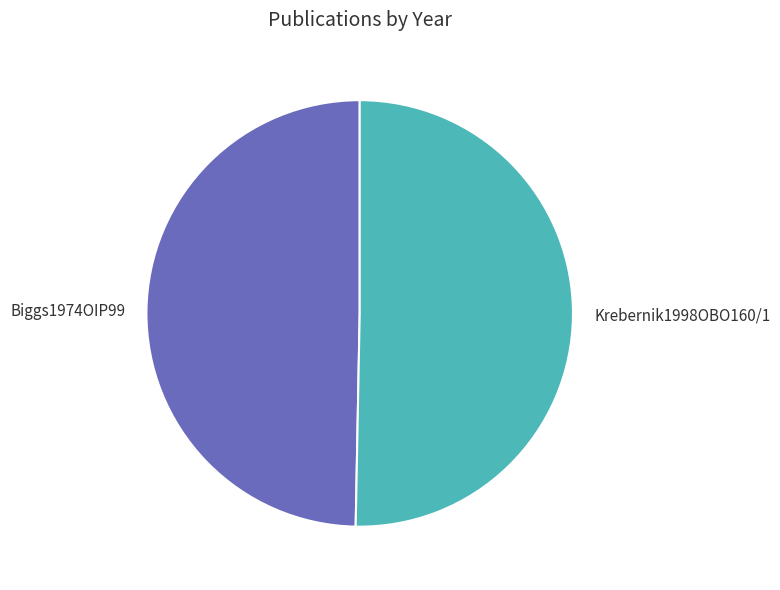

Which has a higher value, Krebernik1998OBO160/1 or Biggs1974OIP99?

Krebernik1998OBO160/1